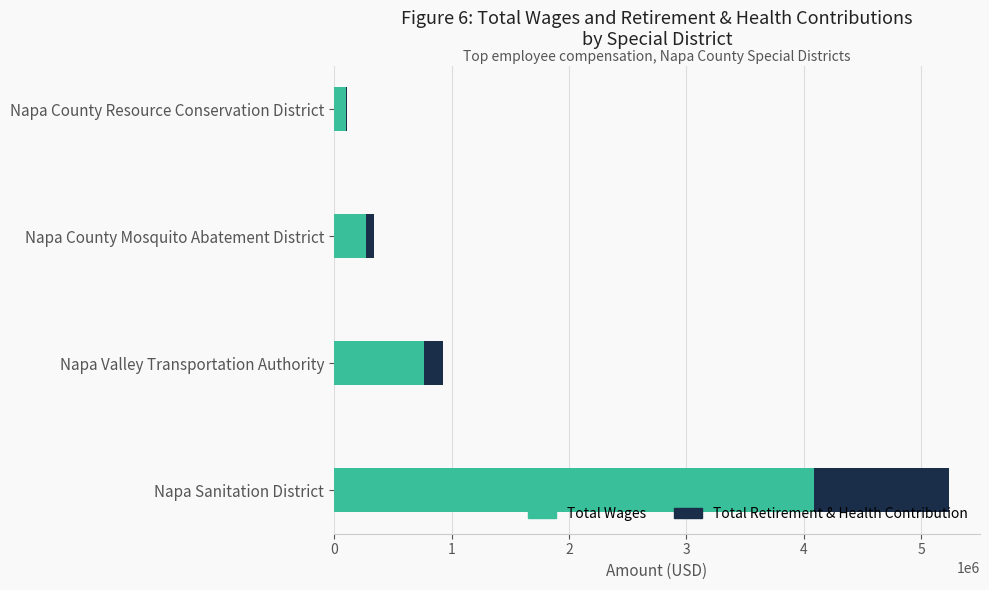

Where is Total Wages nearest to the value 2090625?

Napa Valley Transportation Authority